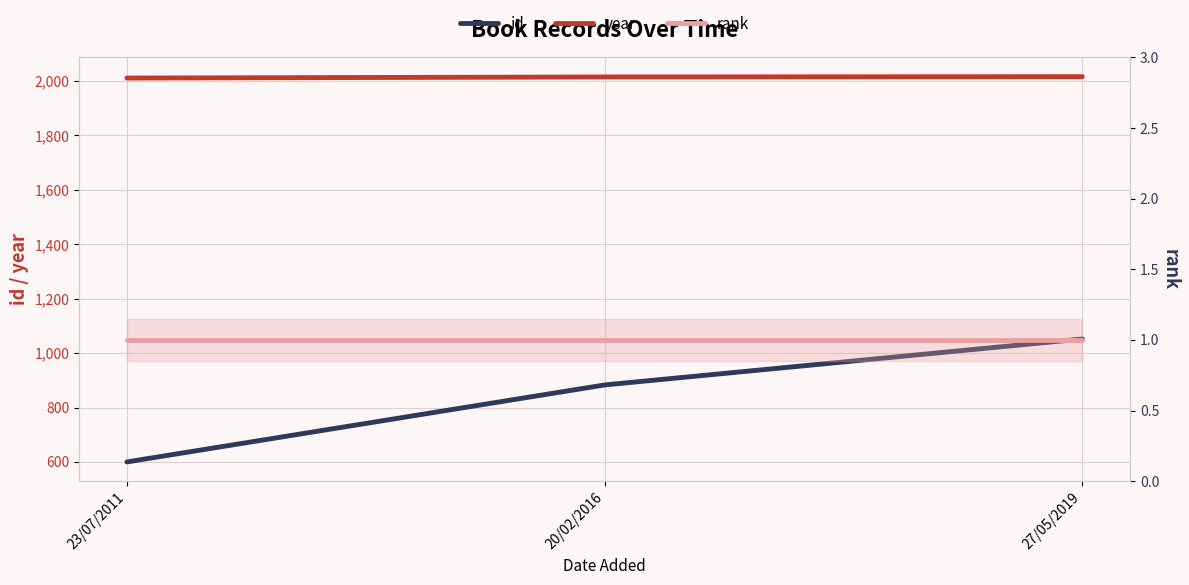

What is the spread (max minus min) of values at 27/05/2019?

2015